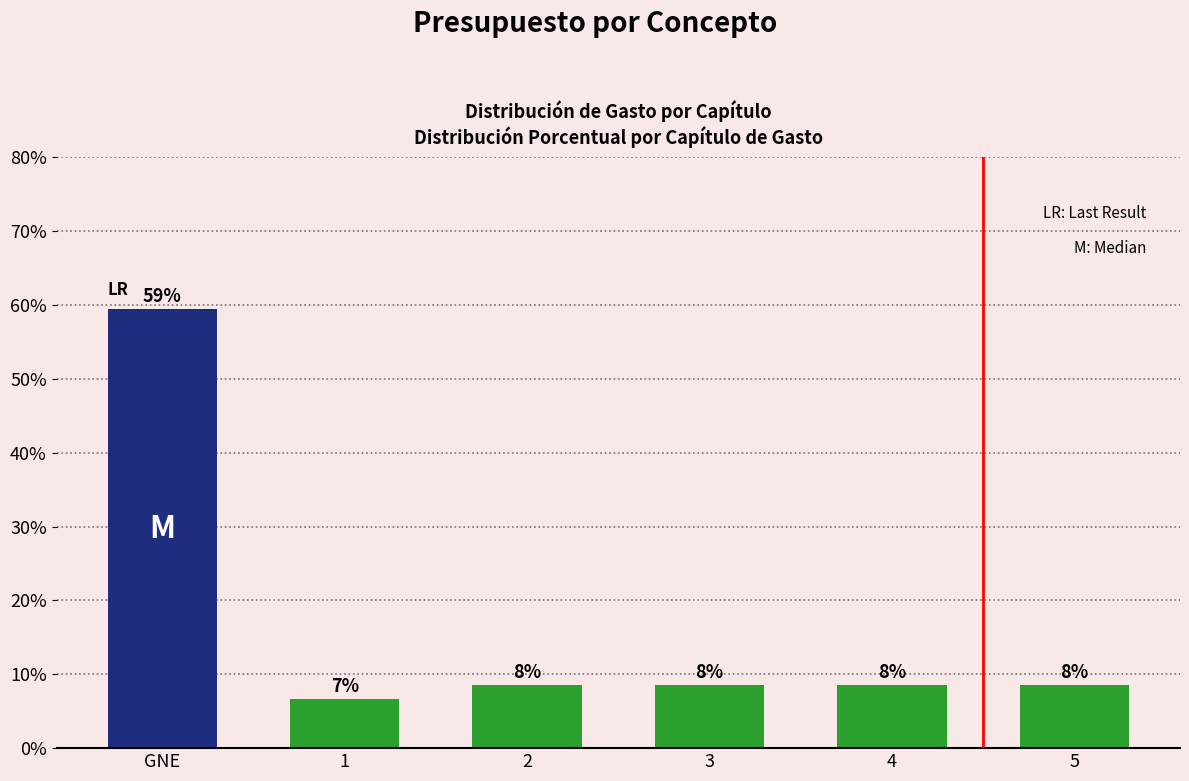

Reading left to right, extract all data points from this chart.

59.4	6.6	8.5	8.5	8.5	8.5